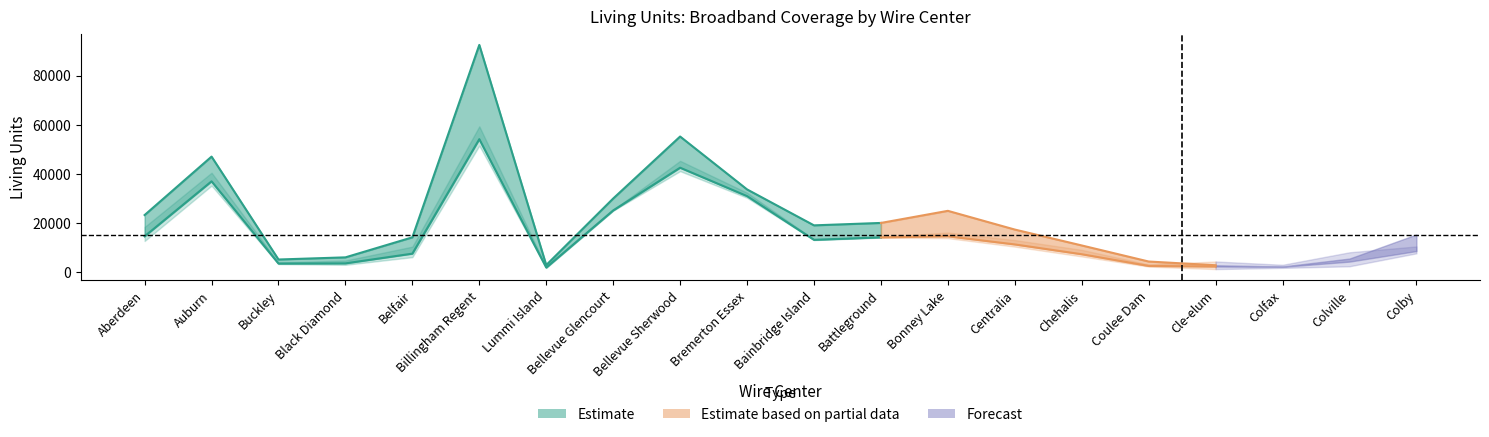

The value of Est Ending LU with Broadband at Cle-elum is 2178. True or false?

True